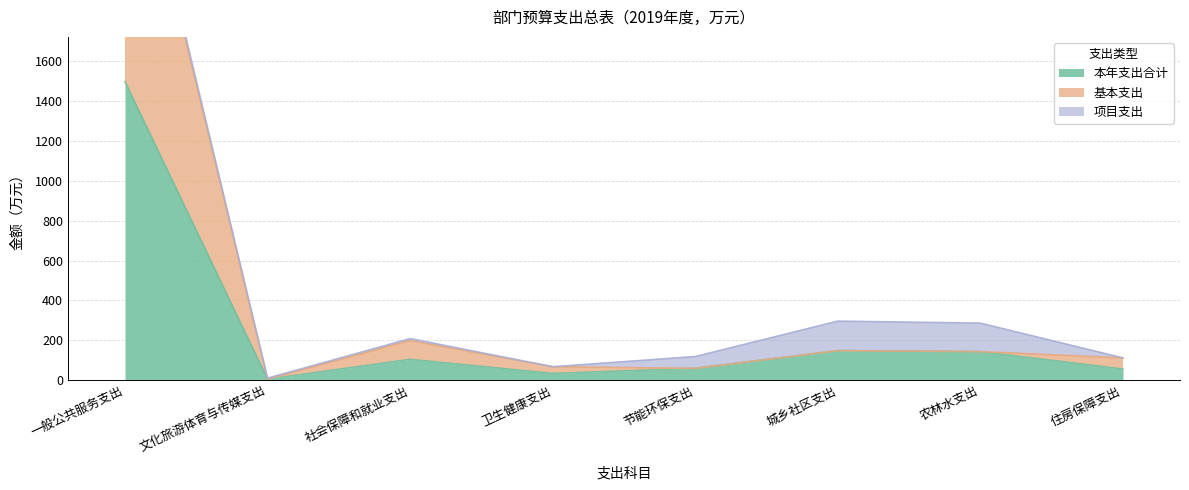

Which category has the highest value across all series?

一般公共服务支出